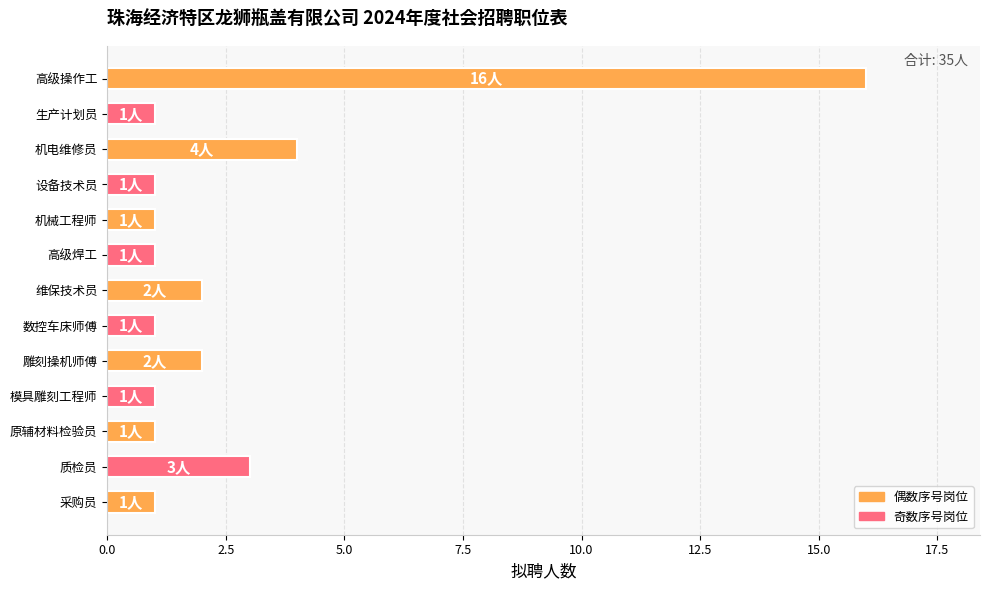

Reading bottom to top, extract all data points from this chart.

采购员=1	质检员=3	原辅材料检验员=1	模具雕刻工程师=1	雕刻操机师傅=2	数控车床师傅=1	维保技术员=2	高级焊工=1	机械工程师=1	设备技术员=1	机电维修员=4	生产计划员=1	高级操作工=16